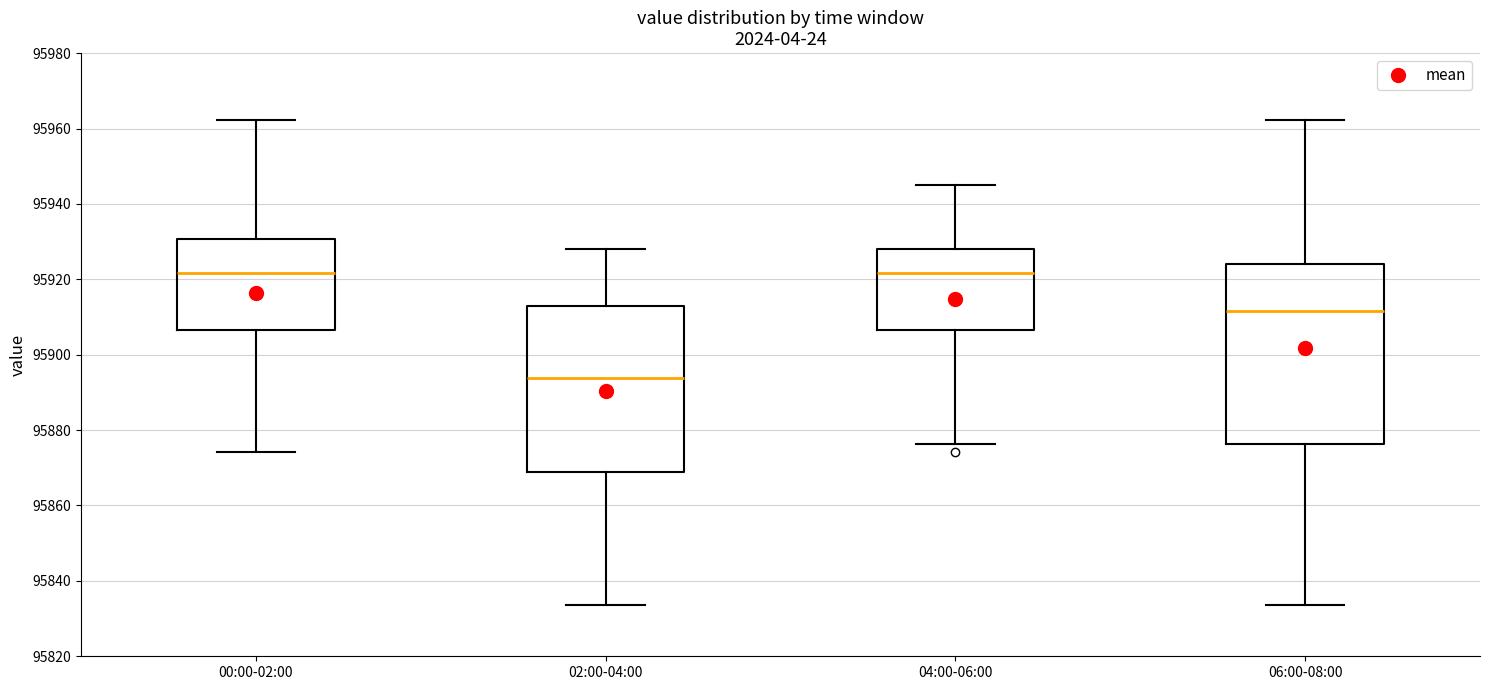

Where does the lower whisker of the box for 04:00-06:00 end on the y-axis? The values are not printed on the chart, so give them approximately, as read against the axis.

95876